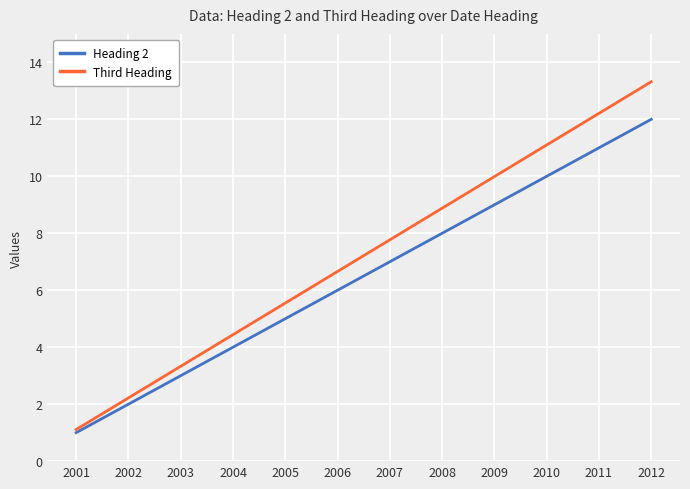

Between 2003 and 2007, which series saw the biggest shift?

Third Heading